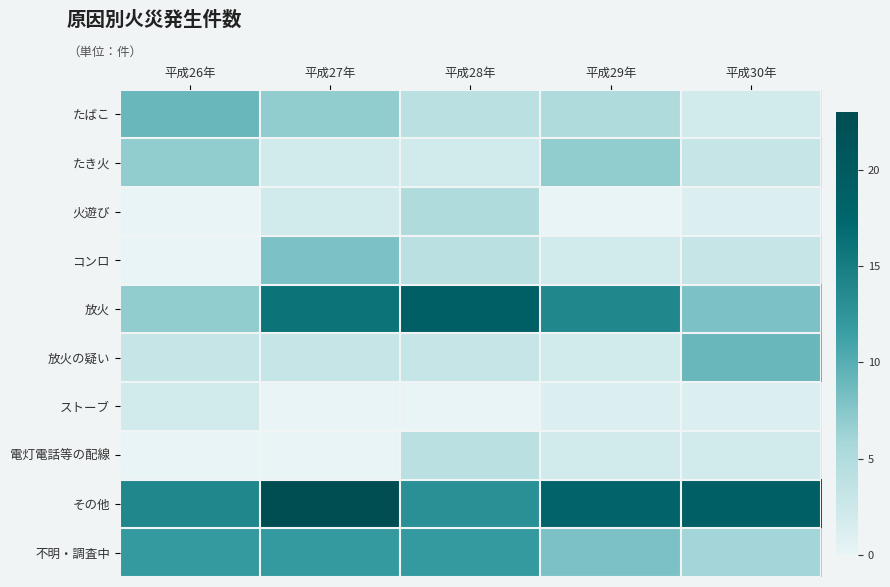

At how many categories does at least one series exceed 13?

5